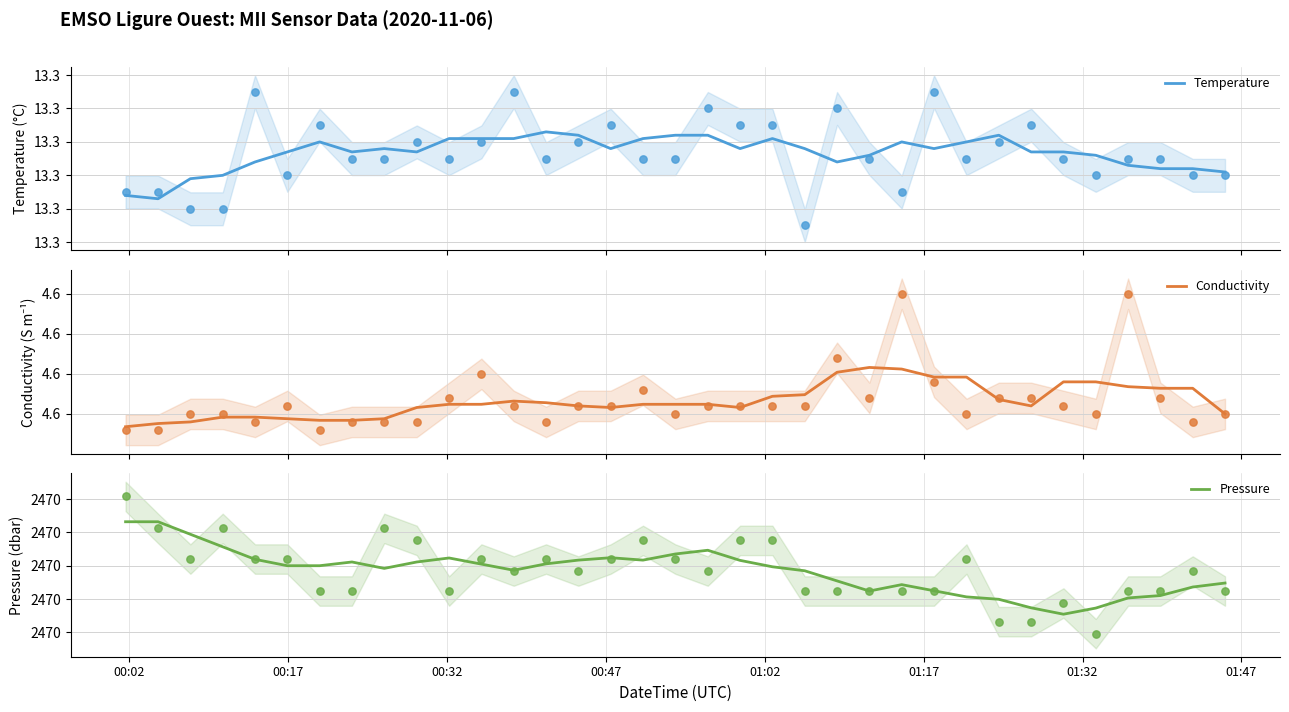

Which series contains the lowest Y value?

Conductivity